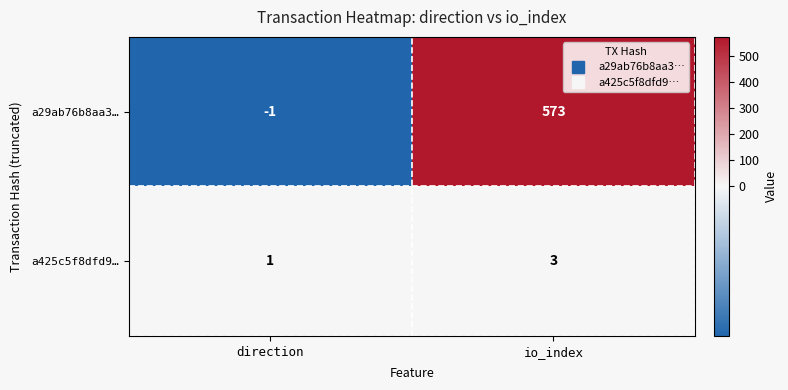

At how many categories does at least one series exceed 155?

1